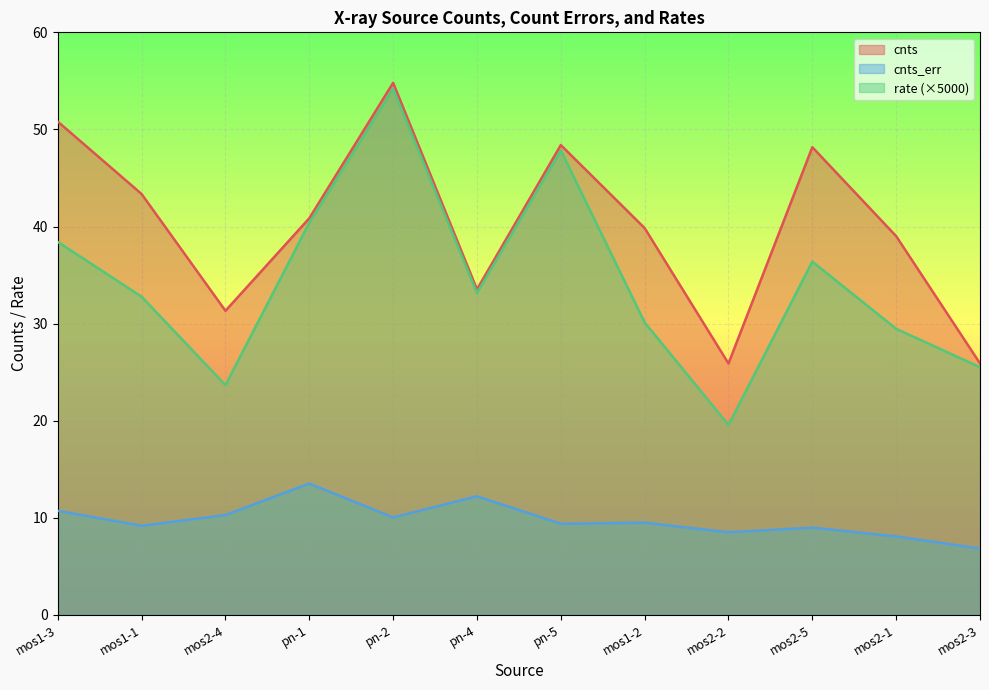

True or false: rate has a value of 50.3 at mos1-1.

False